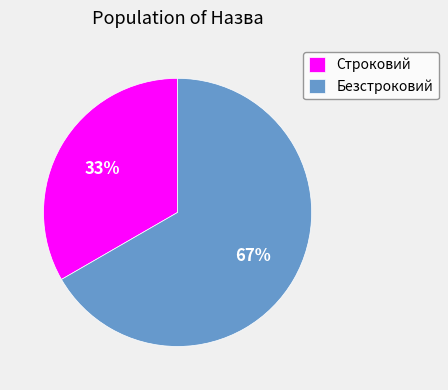

Which slice is the smallest?

Строковий